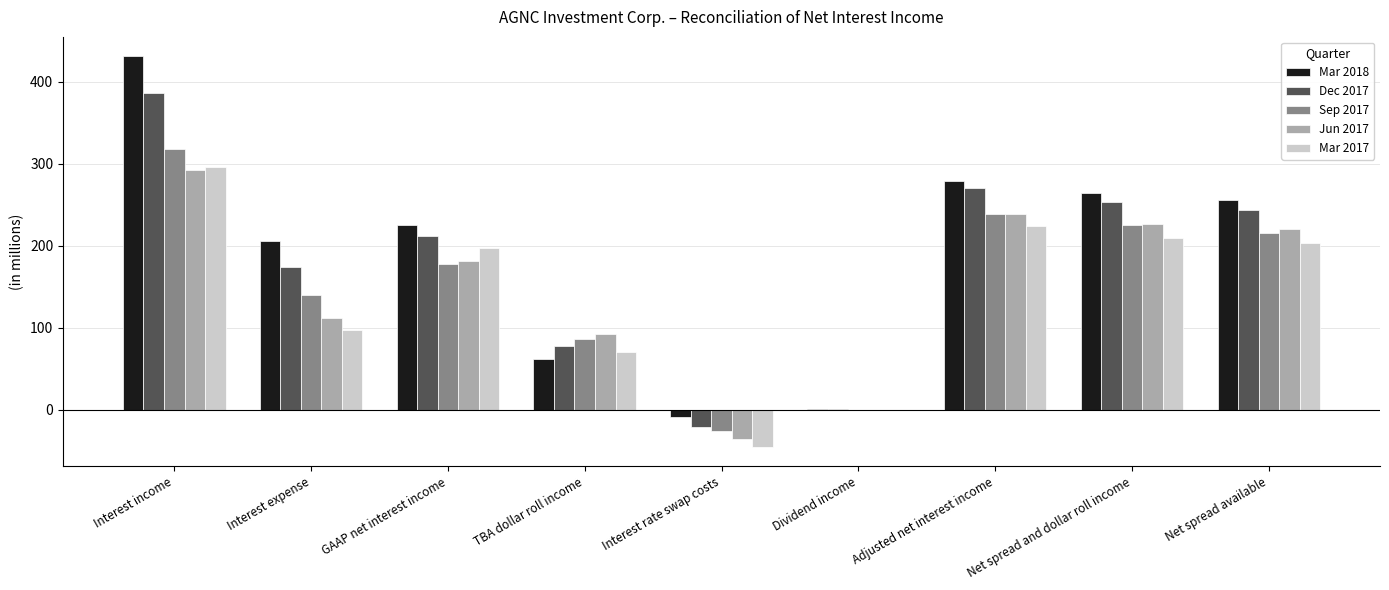

Reading right to left, transcribe all the data shown in this chart.

Mar 2018: Net spread available=256	Net spread and dollar roll income=265	Adjusted net interest income=279	Dividend income=1	Interest rate swap costs=-9	TBA dollar roll income=62	GAAP net interest income=225	Interest expense=206	Interest income=431
Dec 2017: Net spread available=244	Net spread and dollar roll income=253	Adjusted net interest income=270	Dividend income=1	Interest rate swap costs=-21	TBA dollar roll income=78	GAAP net interest income=212	Interest expense=174	Interest income=386
Sep 2017: Net spread available=216	Net spread and dollar roll income=225	Adjusted net interest income=239	Dividend income=0	Interest rate swap costs=-26	TBA dollar roll income=87	GAAP net interest income=178	Interest expense=140	Interest income=318
Jun 2017: Net spread available=220	Net spread and dollar roll income=227	Adjusted net interest income=239	Dividend income=0	Interest rate swap costs=-35	TBA dollar roll income=93	GAAP net interest income=181	Interest expense=112	Interest income=293
Mar 2017: Net spread available=203	Net spread and dollar roll income=210	Adjusted net interest income=224	Dividend income=0	Interest rate swap costs=-45	TBA dollar roll income=71	GAAP net interest income=198	Interest expense=98	Interest income=296